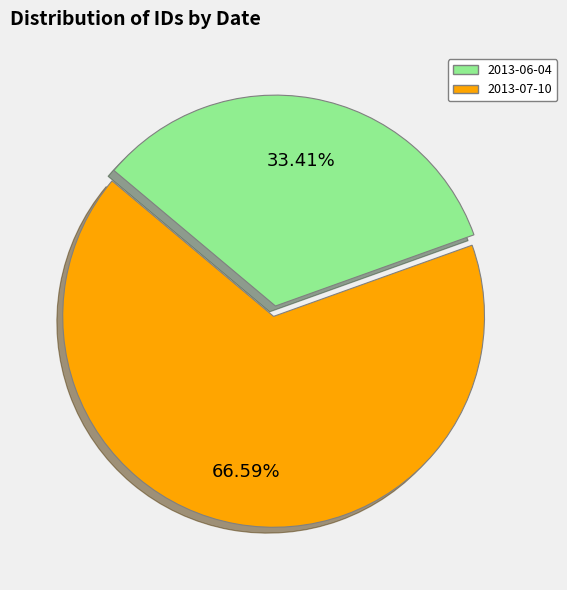

Combined, do 2013-07-10 and 2013-06-04 account for over 50%?

Yes